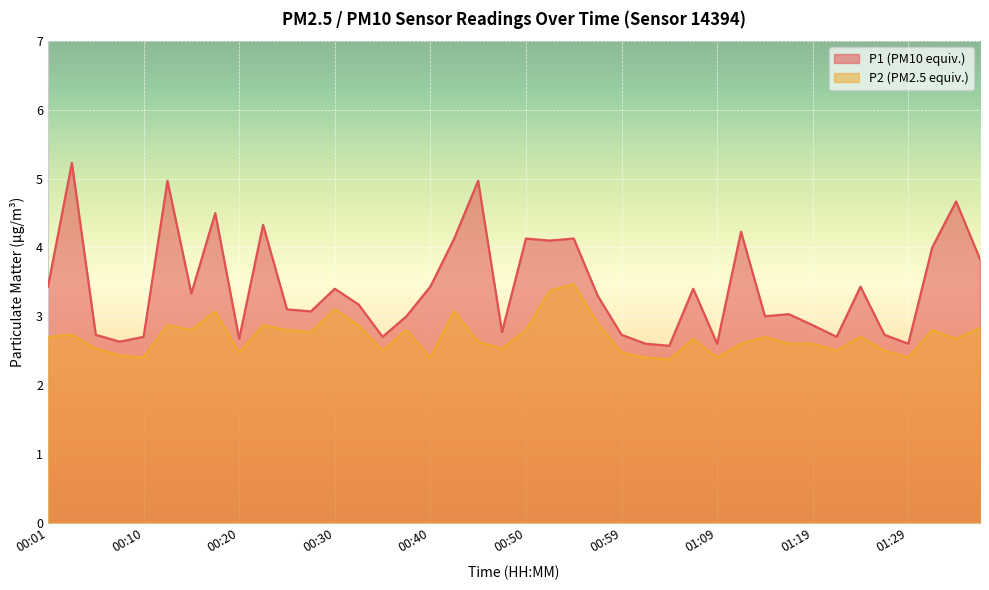

What position from the left is 01:24?

35